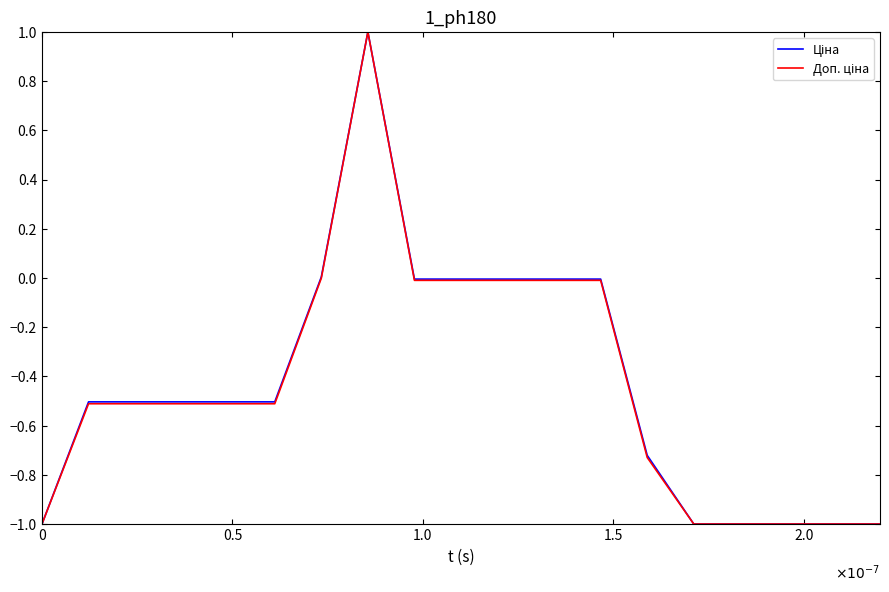

What is the smallest value displayed?

-1.0